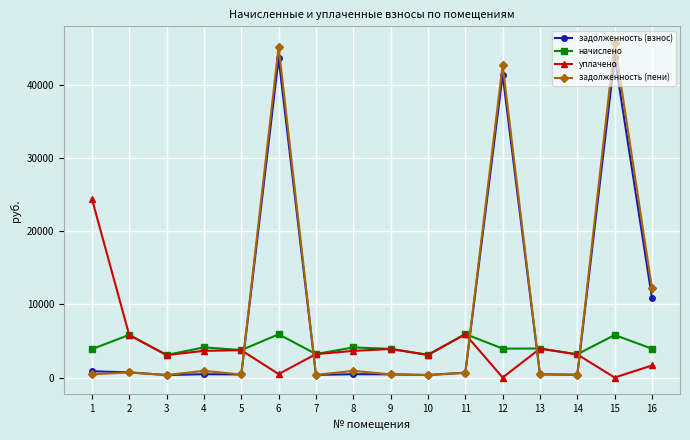

How many values in the начислено series are below 3952?

8